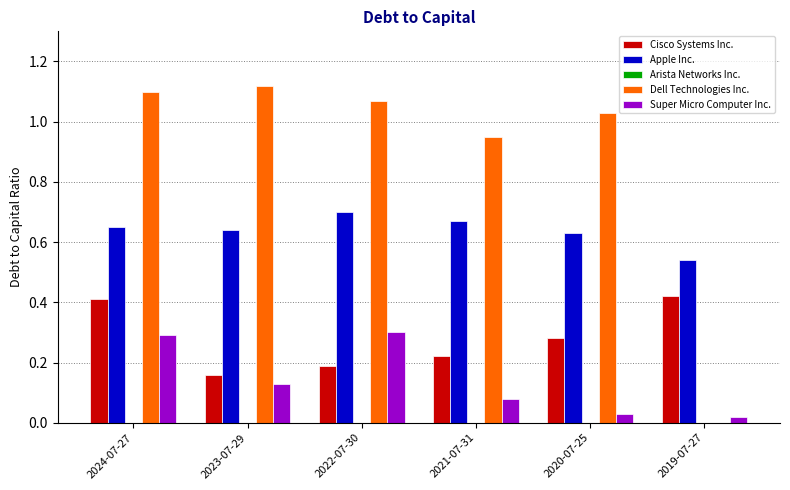

True or false: Dell Technologies Inc. has a value of 1.1 at 2022-07-30.

True